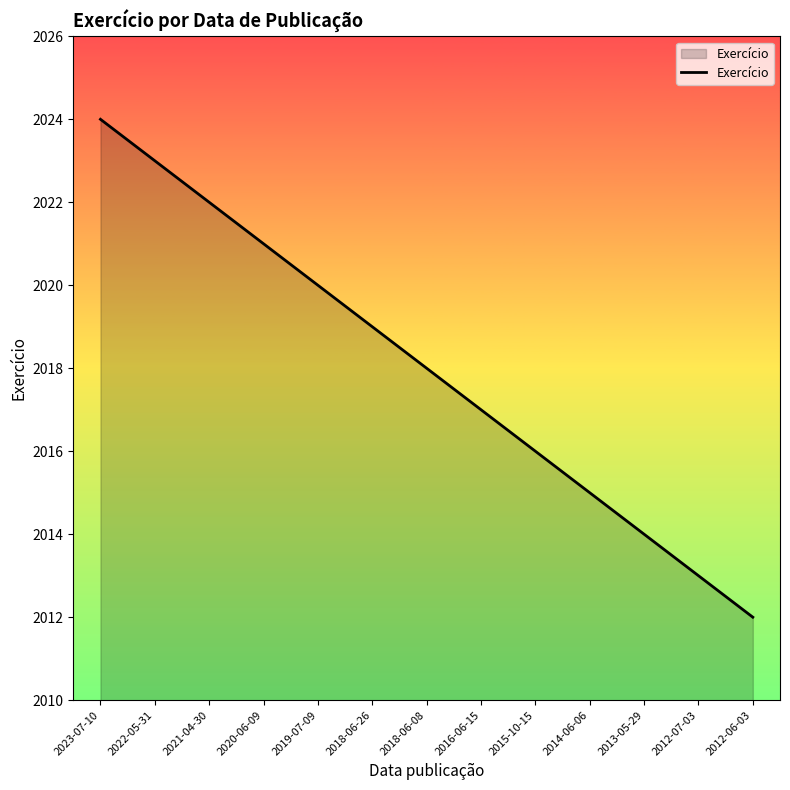

What position from the left is 2020-06-09?

4